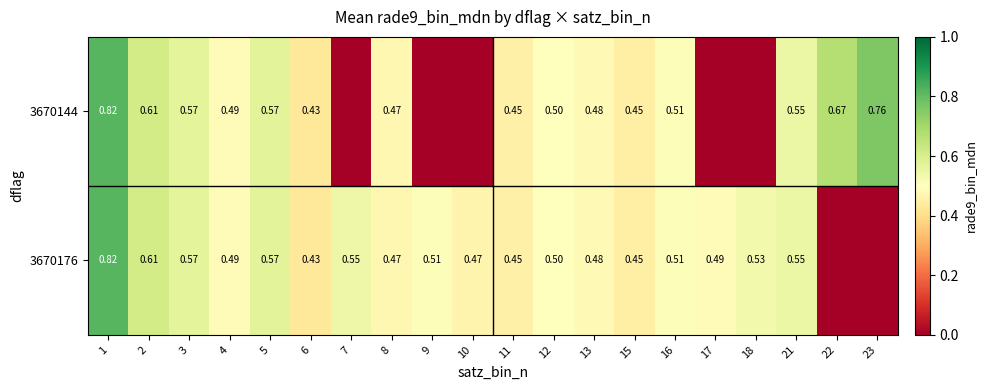

List the series in order of their peak value, lowest first.

3670144, 3670176